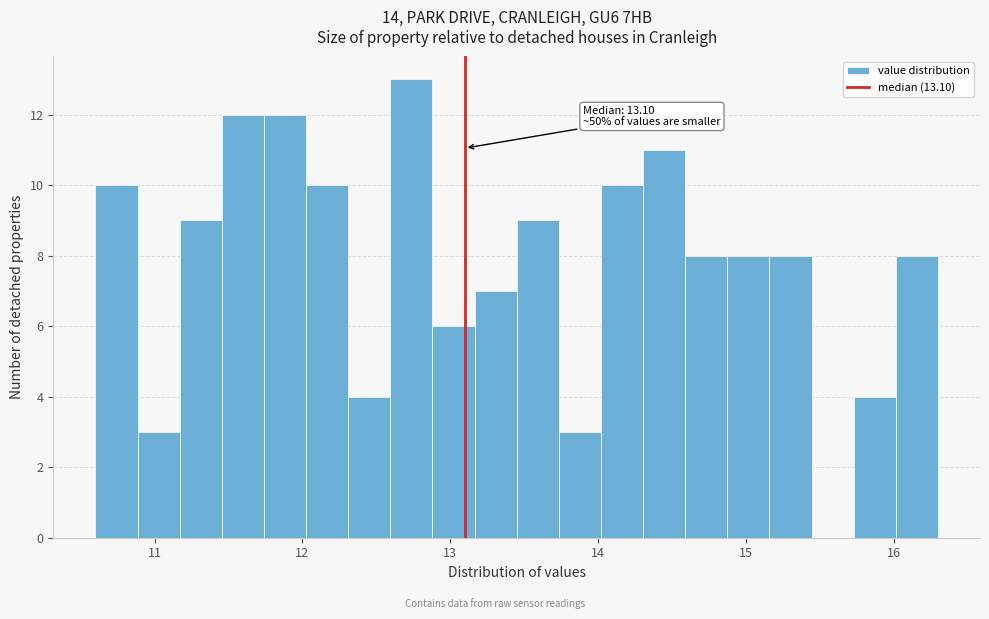

Read against the x-axis, roughly where is the centre of the tallest bar?

12.7